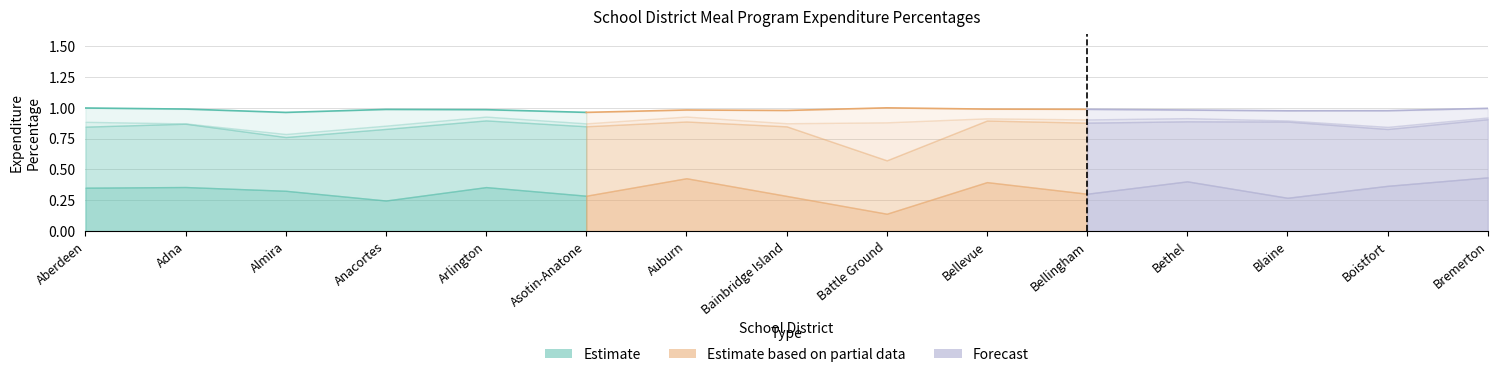

Is it true that Indirect Pct equals 0.1 at Aberdeen?

True